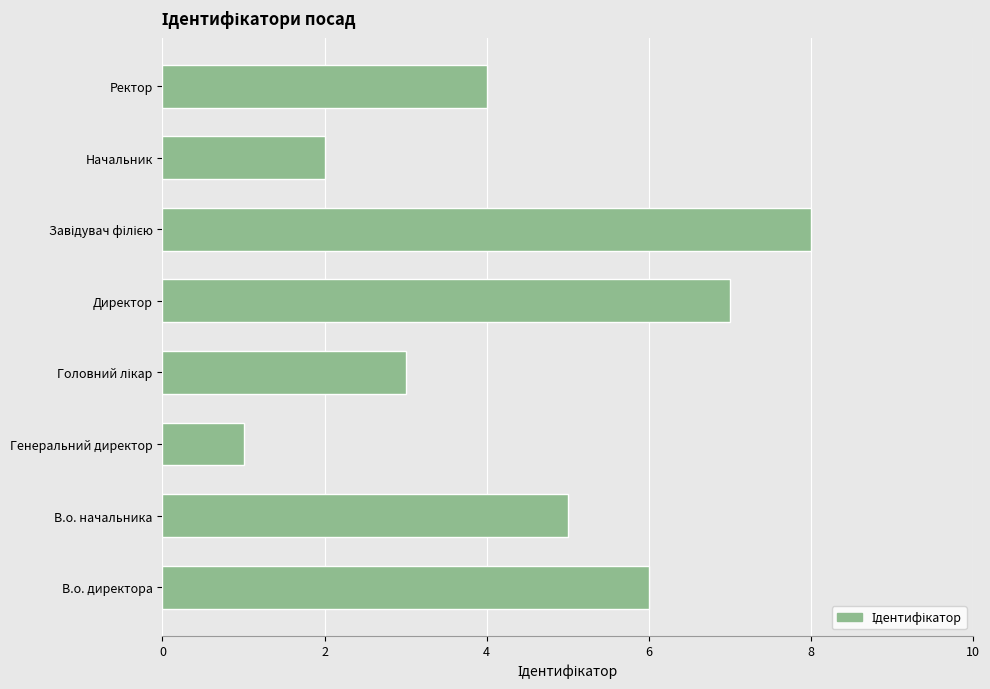

What is the sum of all values?

36